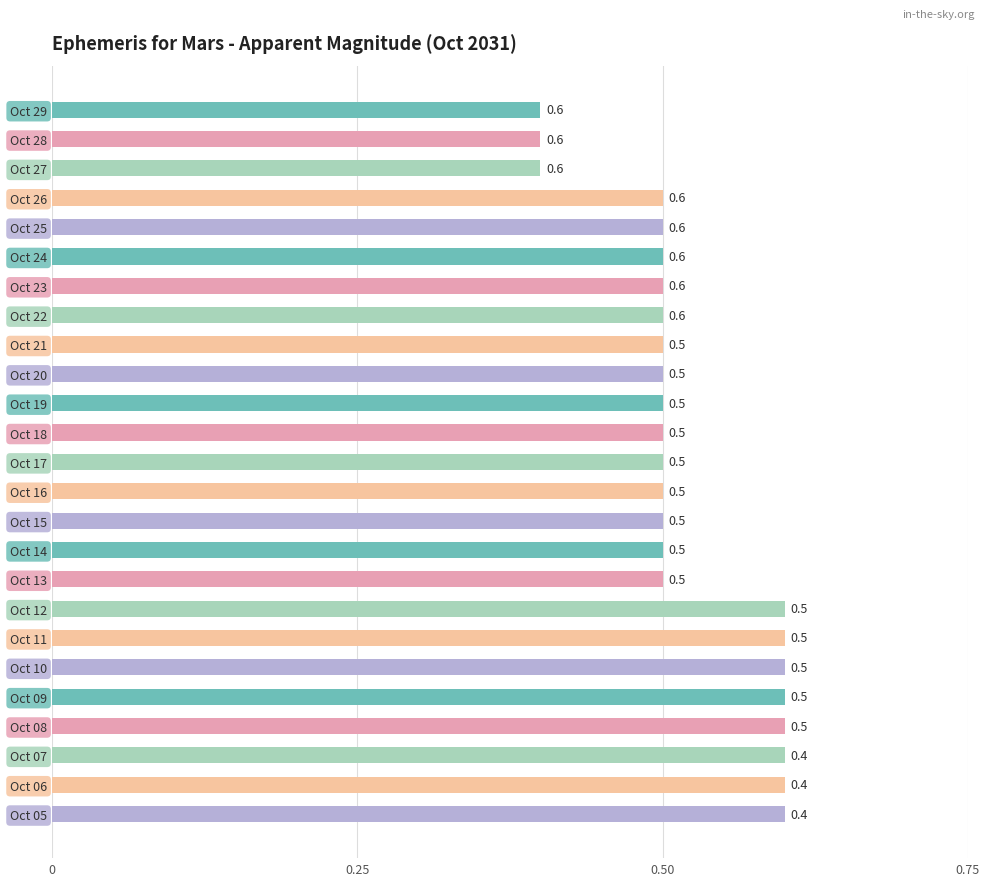

What is the difference between the maximum and minimum values?

0.2